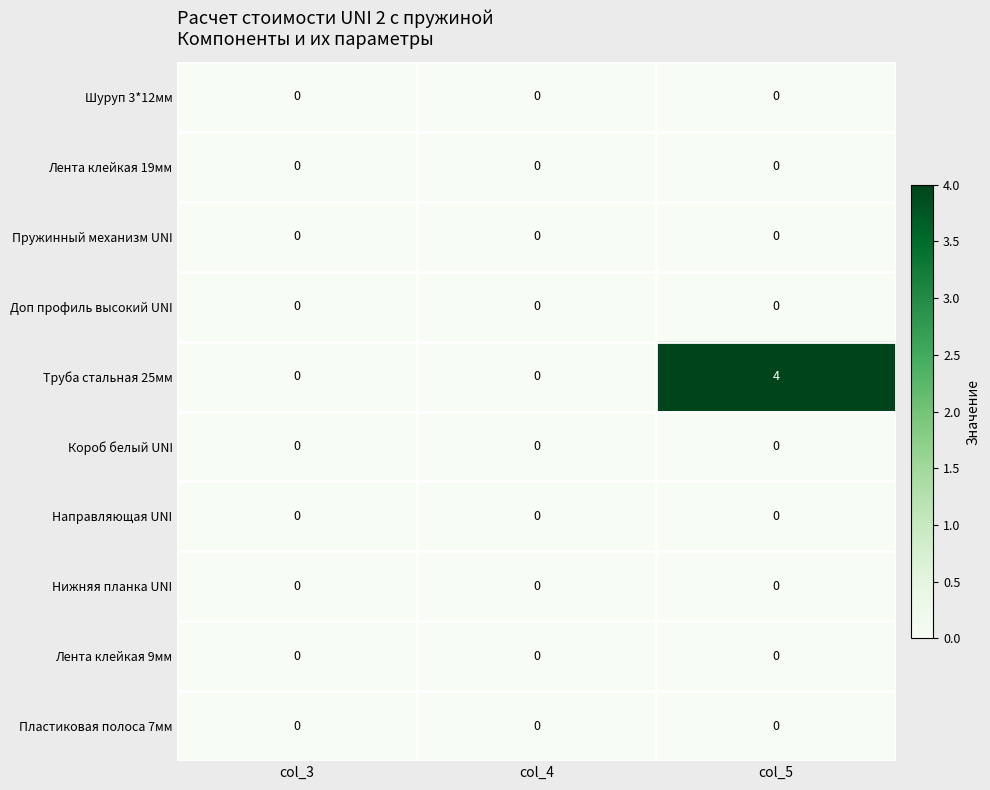

What is the spread (max minus min) of values at col_5?

4